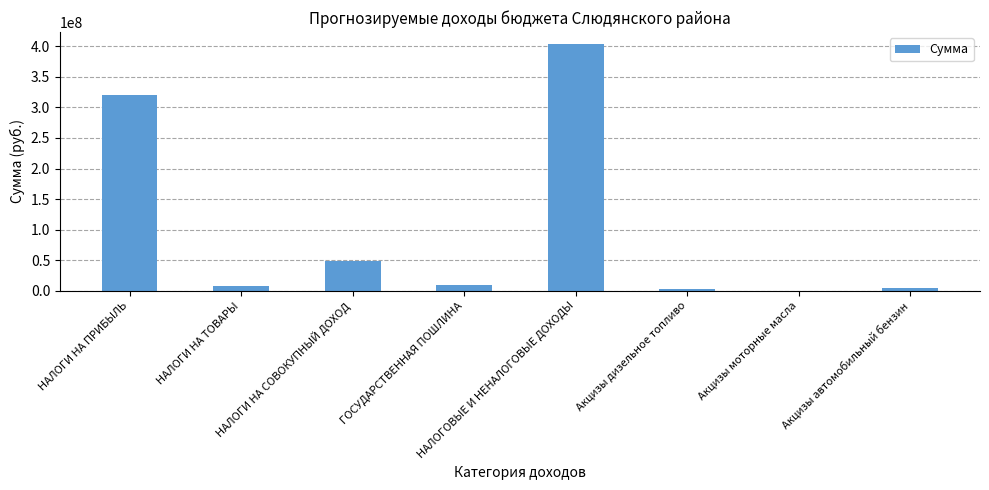

Which category has the highest value across all series?

НАЛОГОВЫЕ И НЕНАЛОГОВЫЕ ДОХОДЫ